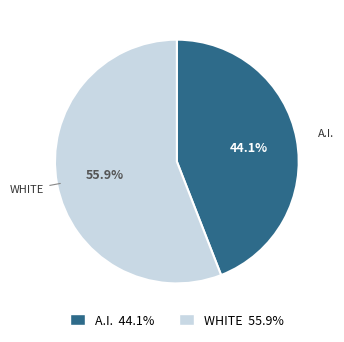

How many segments does this pie chart have?

2